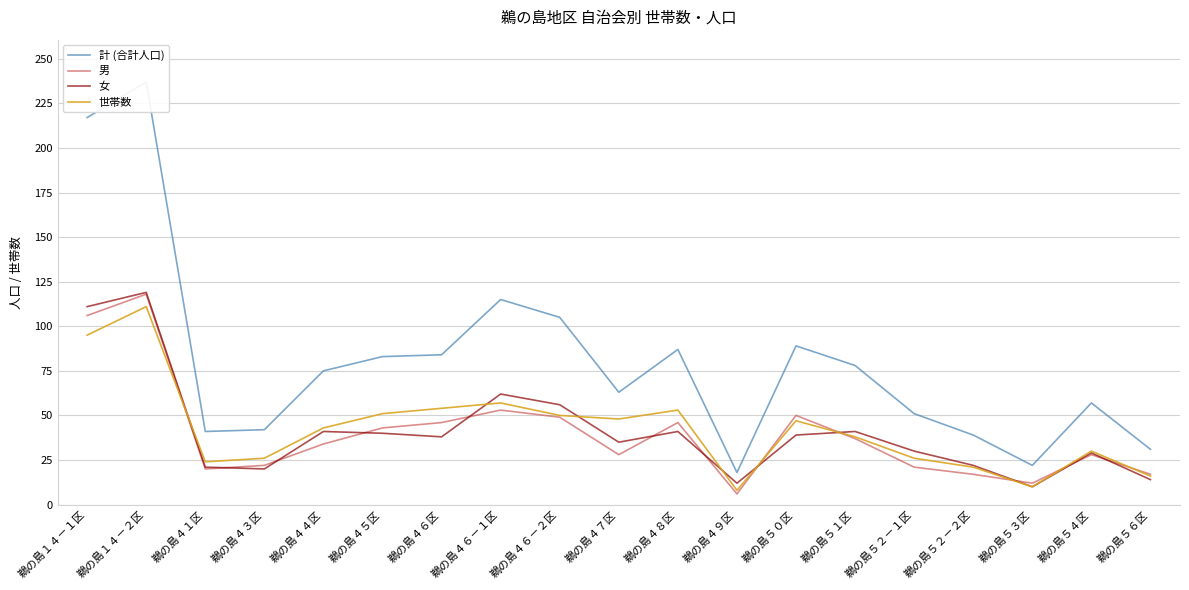

How many data points does each series have?

19